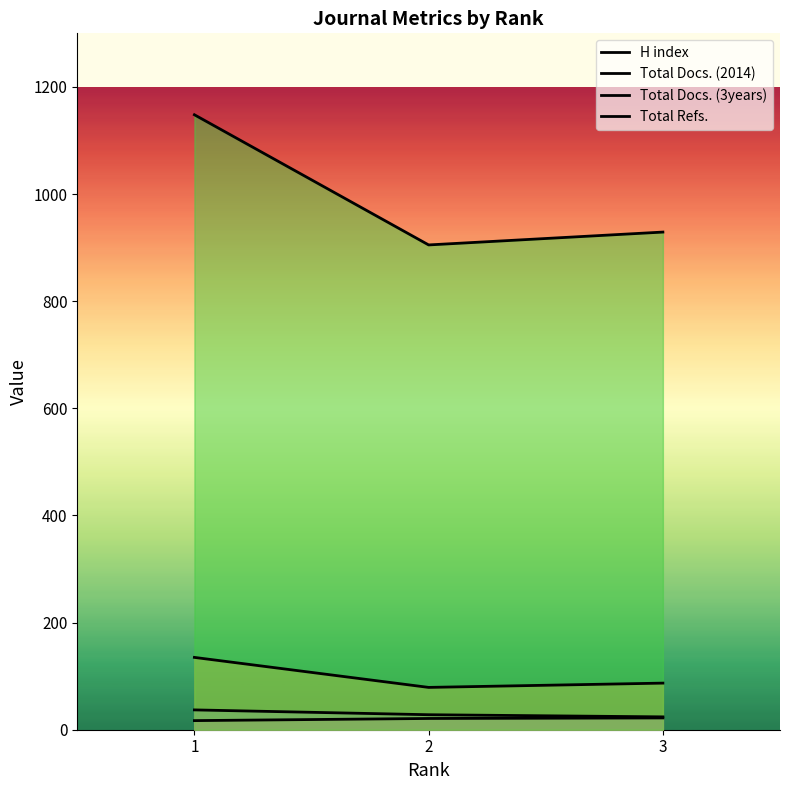

What is the average value of the Total Docs. (2014) series?

30